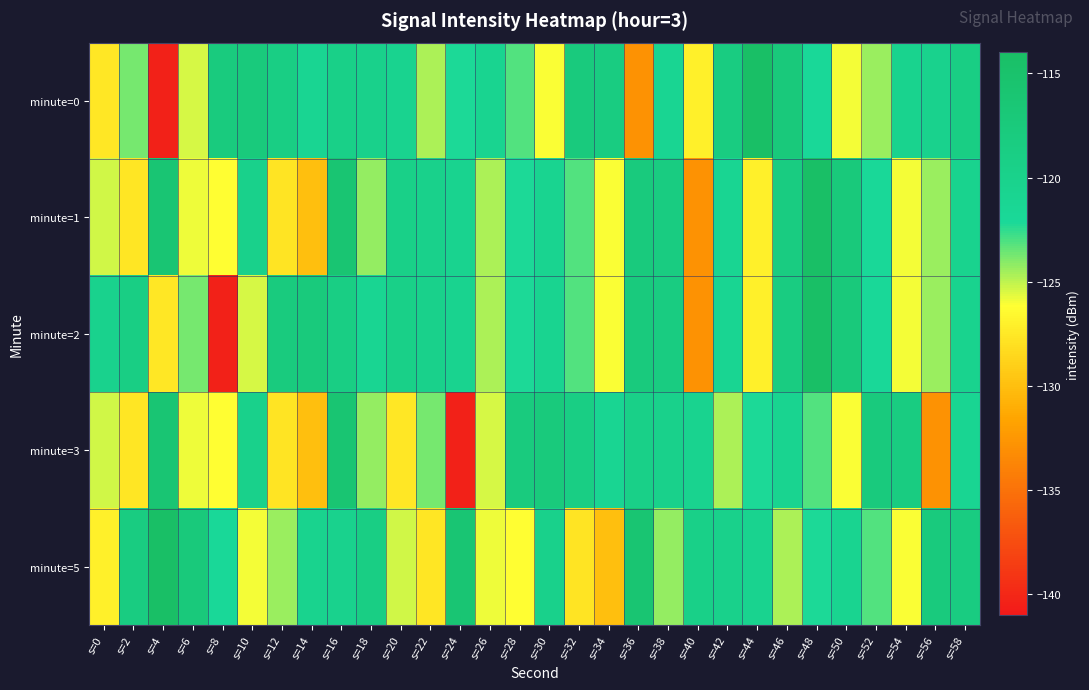

What is the difference between the highest and lowest values at s=12?

9.8